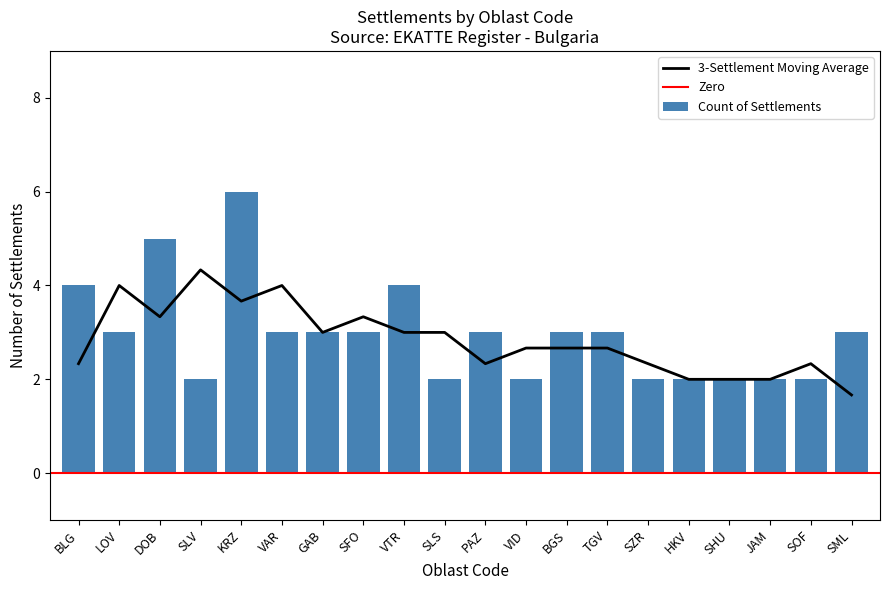

True or false: the data shows 4 at VTR.

True